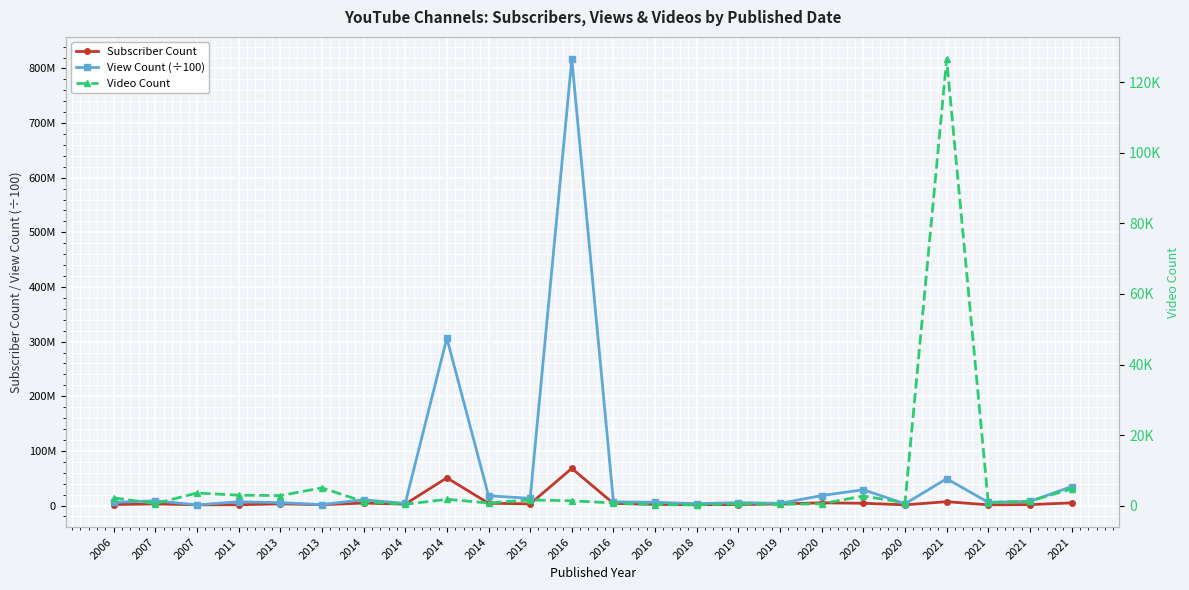

What is the value of the Video Count point at the 13th from the left?

1391.0